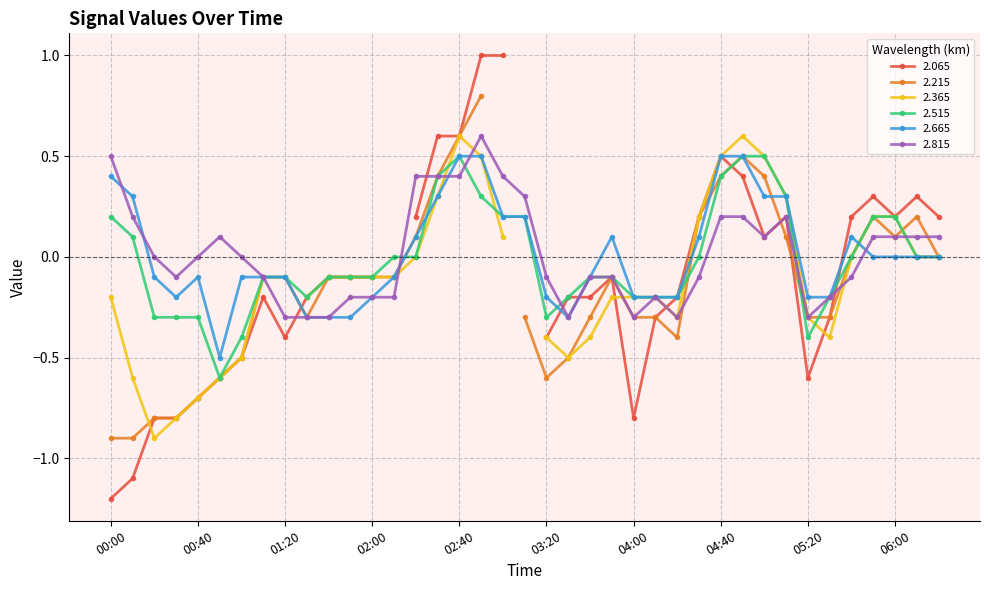

Does the chart have visible grid lines?

Yes